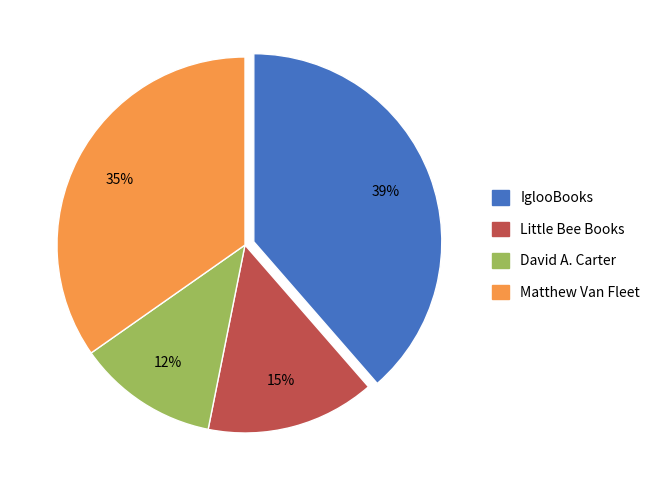

How many segments does this pie chart have?

4